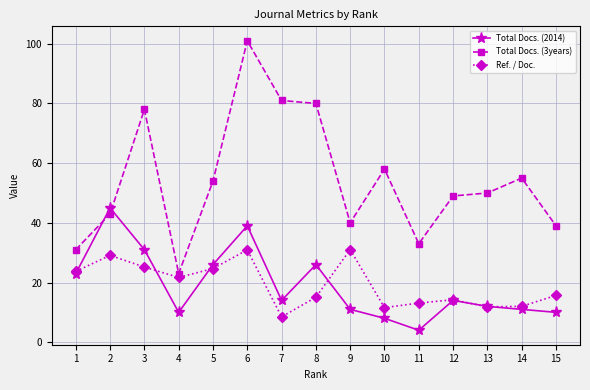

Rank the series by their maximum value, from lowest to highest.

Ref. / Doc., Total Docs. (2014), Total Docs. (3years)